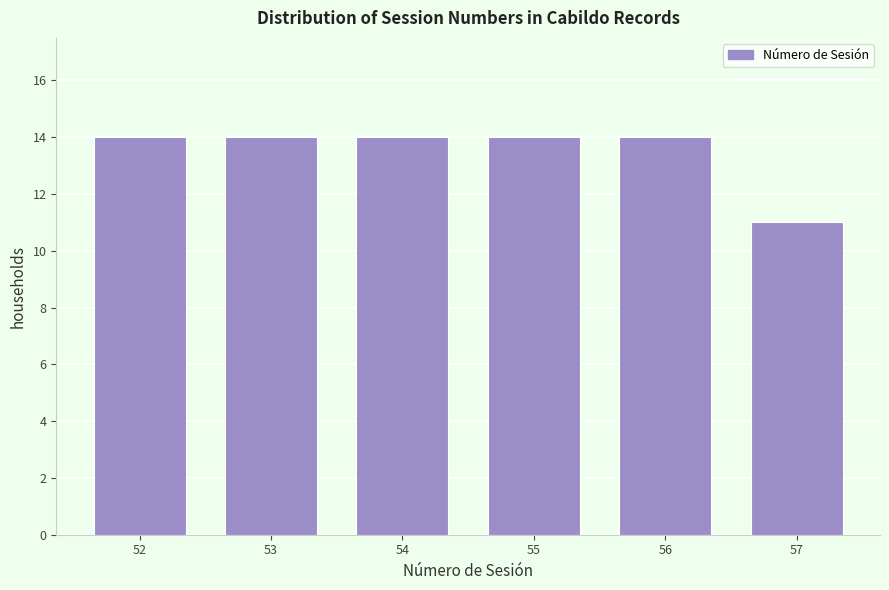

Reading left to right, transcribe all the data shown in this chart.

14	14	14	14	14	11